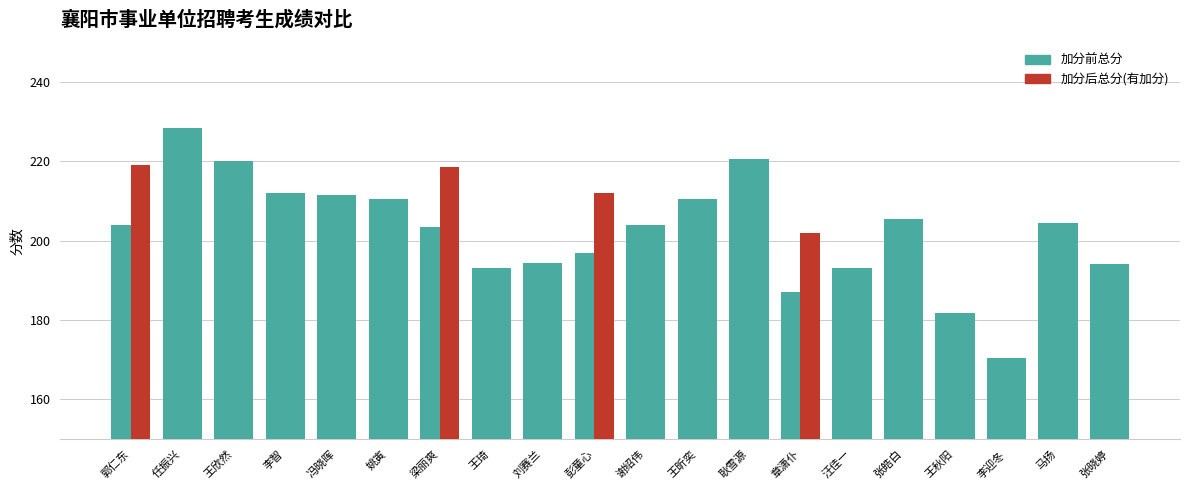

Does the chart contain stacked bars?

No